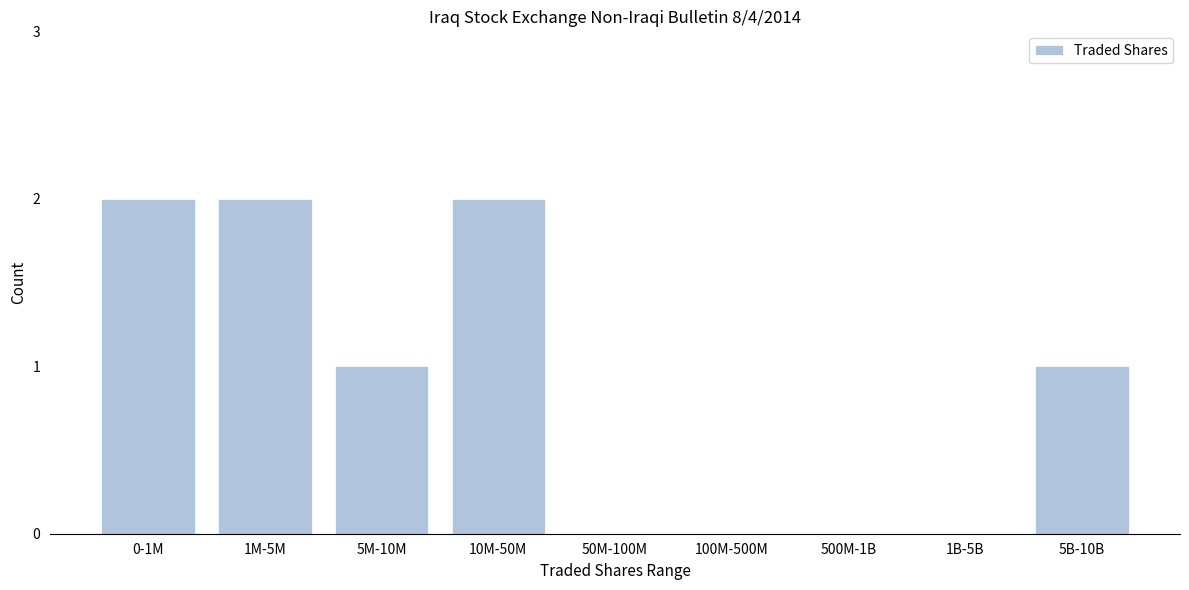

Reading left to right, transcribe all the data shown in this chart.

0-1M=2	1M-5M=2	5M-10M=1	10M-50M=2	50M-100M=0	100M-500M=0	500M-1B=0	1B-5B=0	5B-10B=1